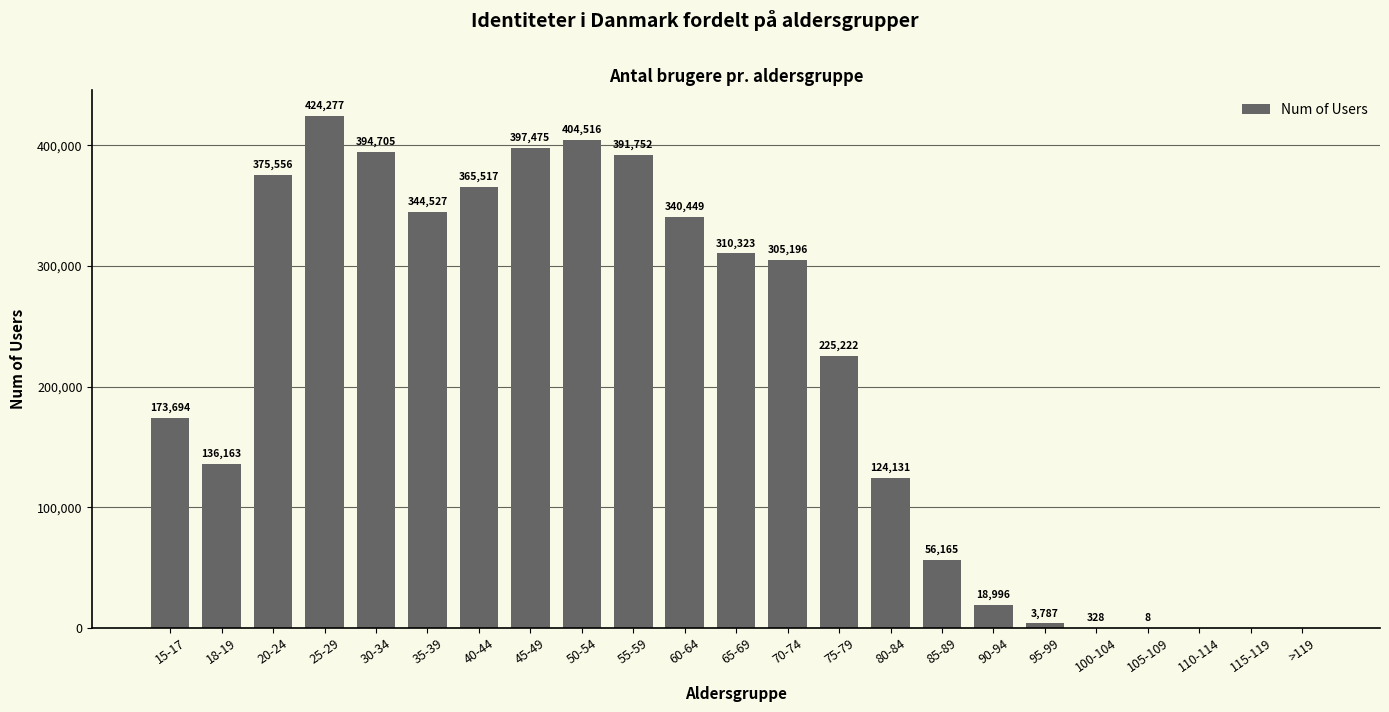

Does the chart contain stacked bars?

No